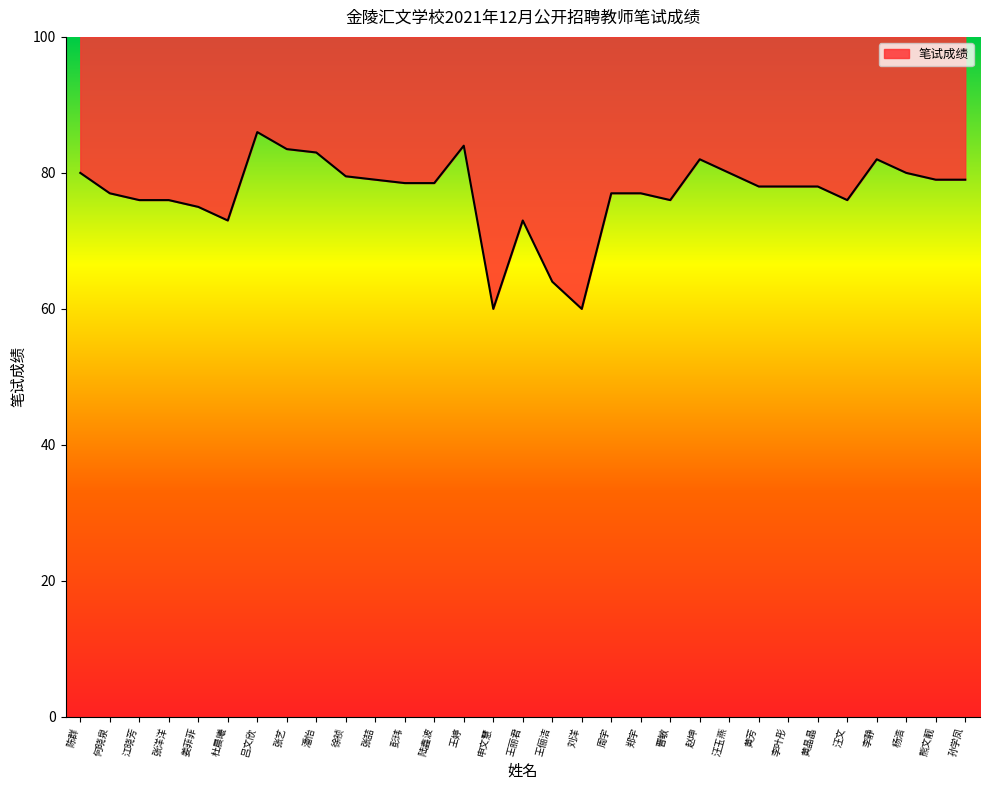

What is the label of the 2nd point from the left?

何晓泉